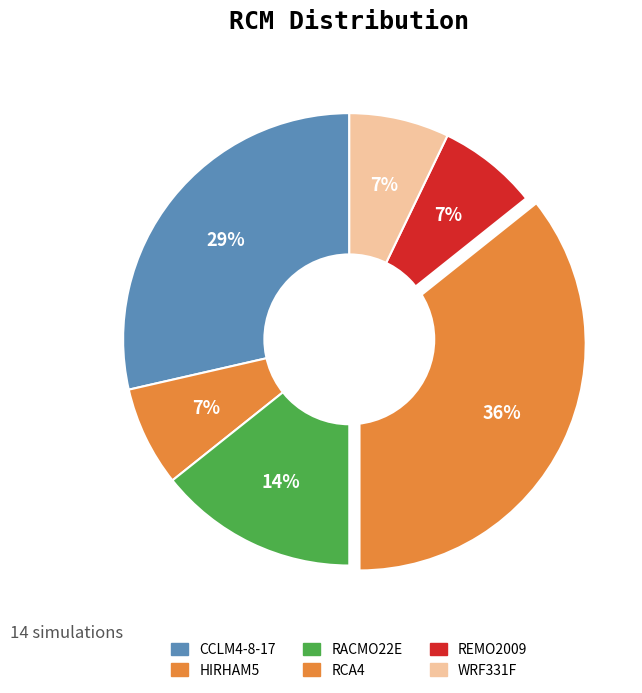

Between REMO2009 and WRF331F, which is larger?

REMO2009